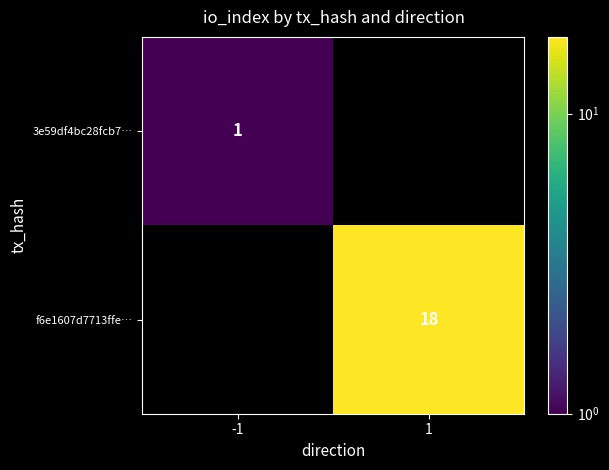

The value of f6e1607d7713ffe… at 1 is 8. True or false?

False